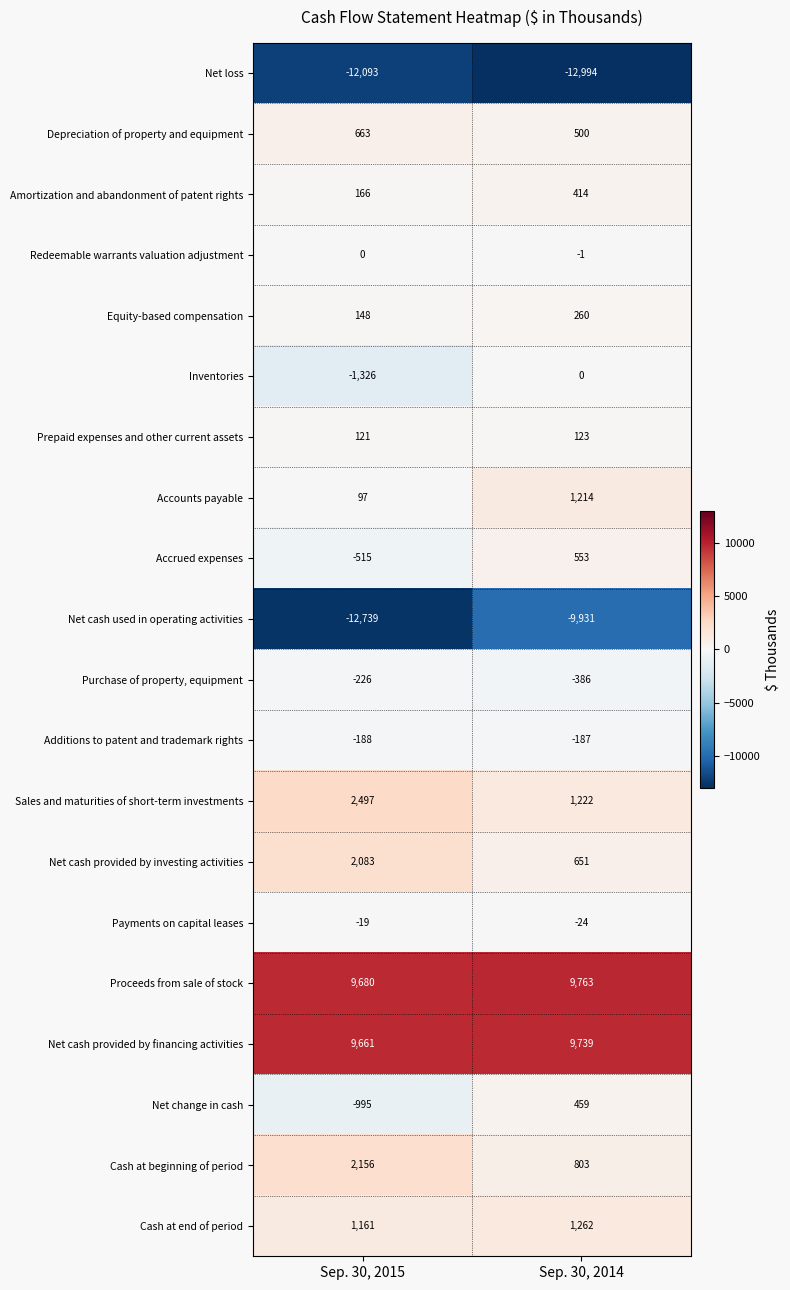

Rank the series at Sep. 30, 2014 from lowest to highest value.

Net loss, Net cash used in operating activities, Purchase of property, equipment, Additions to patent and trademark rights, Payments on capital leases, Redeemable warrants valuation adjustment, Inventories, Prepaid expenses and other current assets, Equity-based compensation, Amortization and abandonment of patent rights, Net change in cash, Depreciation of property and equipment, Accrued expenses, Net cash provided by investing activities, Cash at beginning of period, Accounts payable, Sales and maturities of short-term investments, Cash at end of period, Net cash provided by financing activities, Proceeds from sale of stock